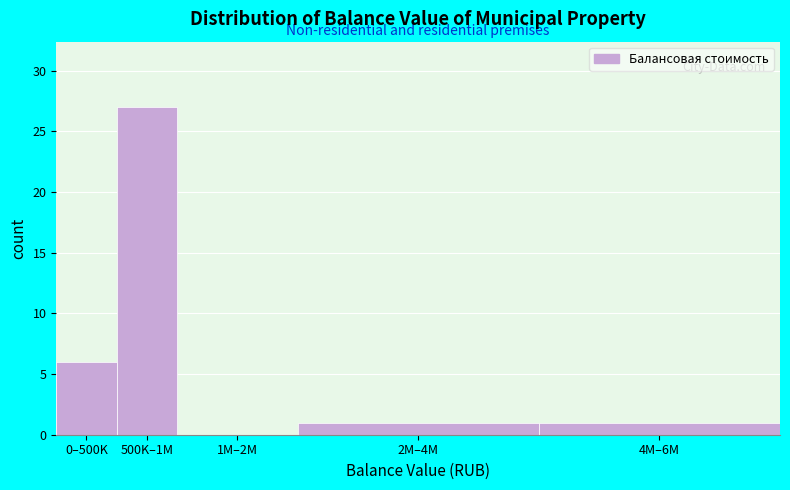

Reading right to left, what are all the values shown in this chart?

4M–6M=1	2M–4M=1	1M–2M=0	500K–1M=27	0–500K=6